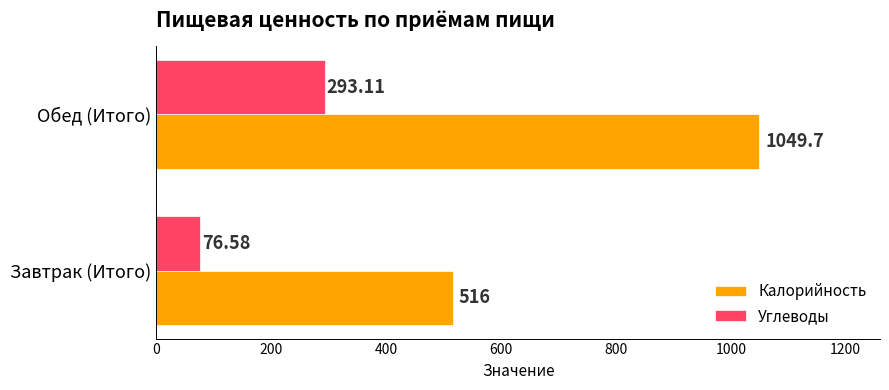

Rank the series by their average value, from highest to lowest.

Калорийность, Углеводы